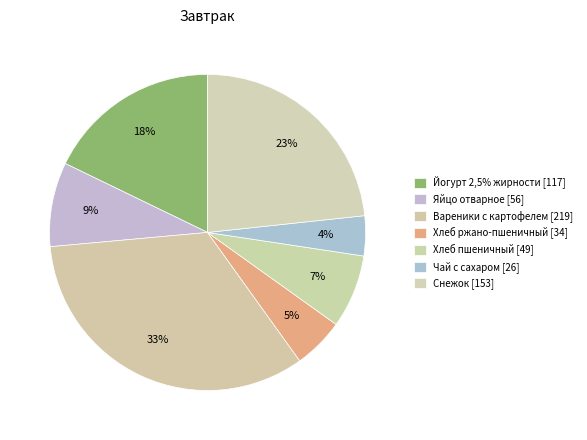

To the nearest percent, what portion does Чай с сахаром represent?

4%